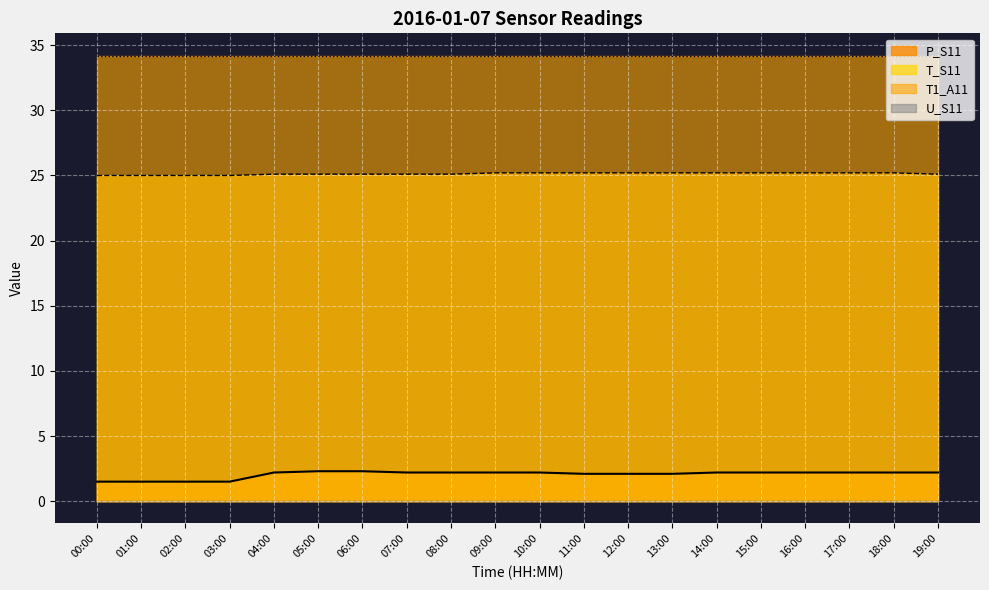

True or false: T_S11 and P_S11 intersect in this chart.

False